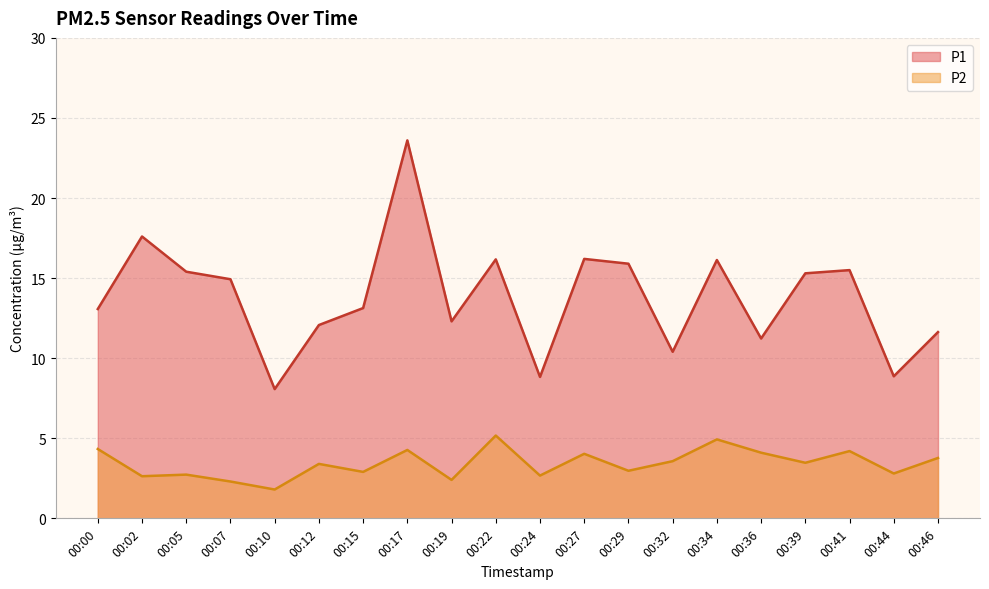

At which category is the sum across all series the highest?

00:17